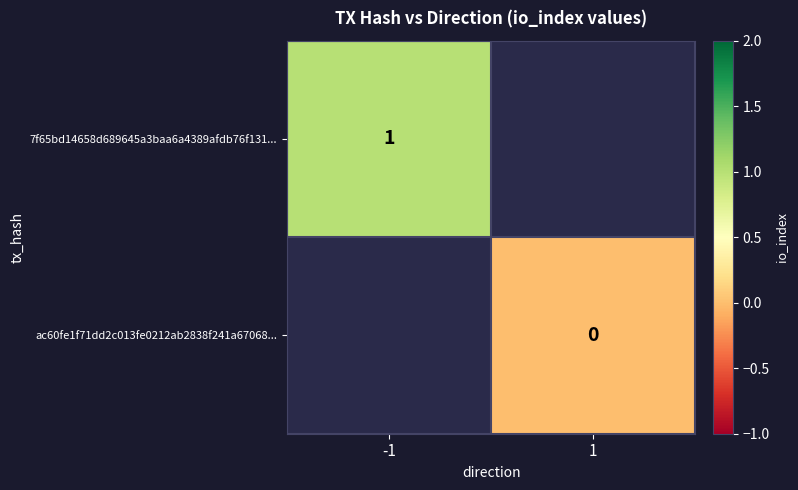

The value of 7f65bd14658d689645a3baa6a4389afdb76f131... at -1 is 2. True or false?

False